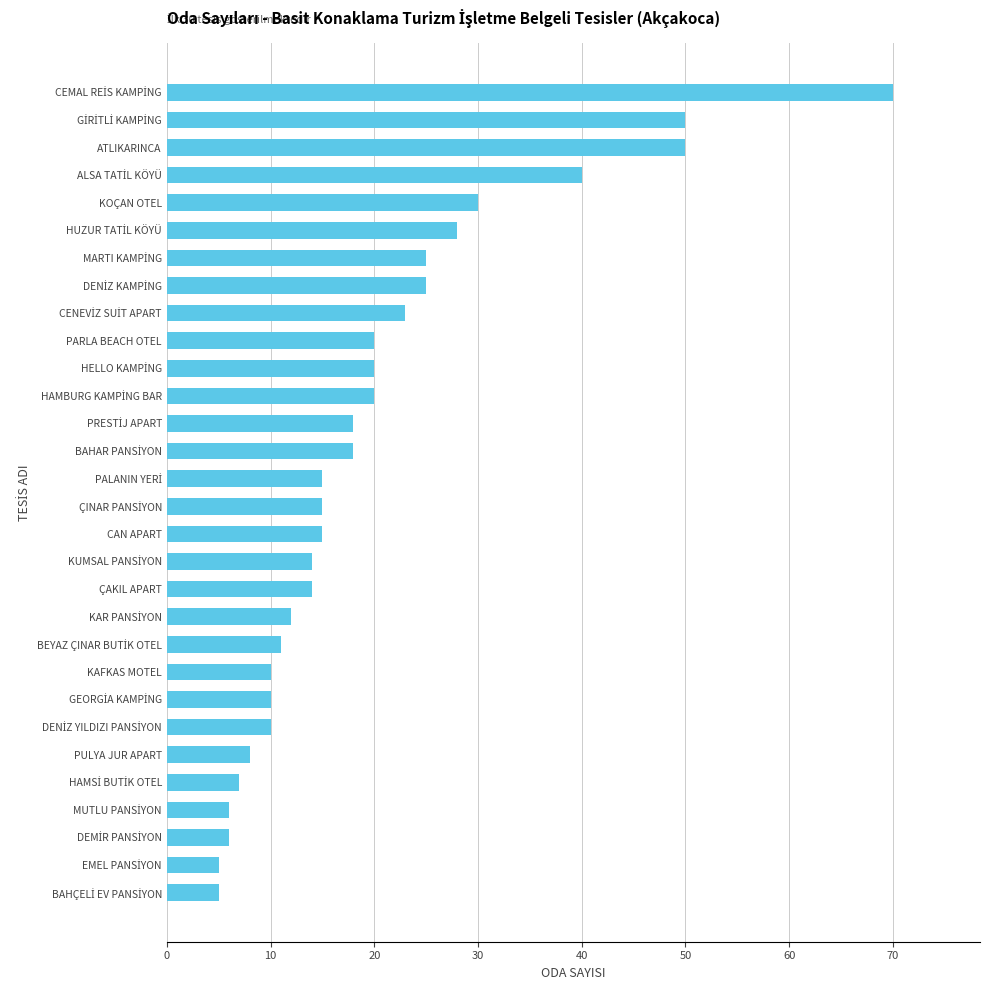

The value at ÇAKIL APART is 3. True or false?

False